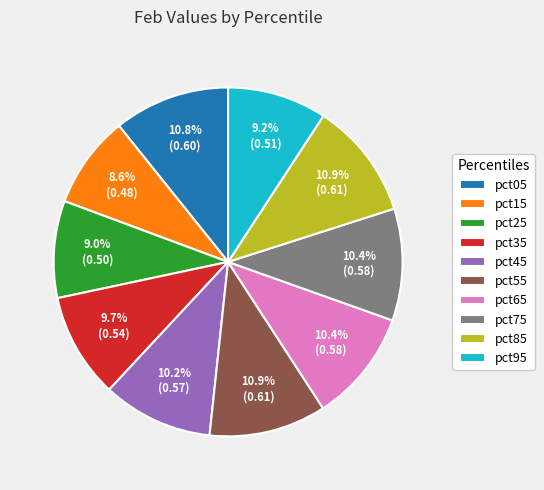

Is there a majority slice in this chart?

No